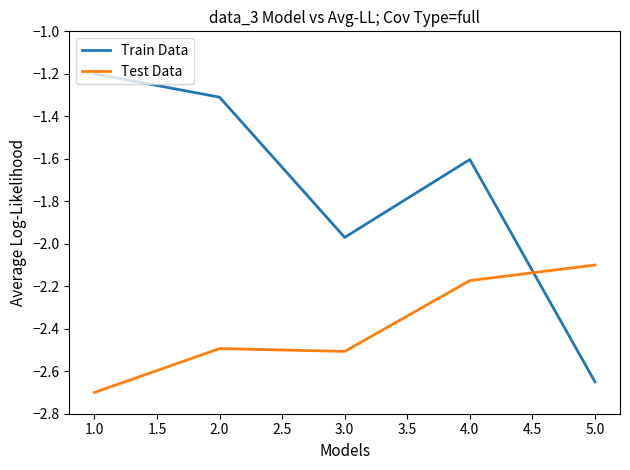

Where is the first local maximum for Test Data?

2.0